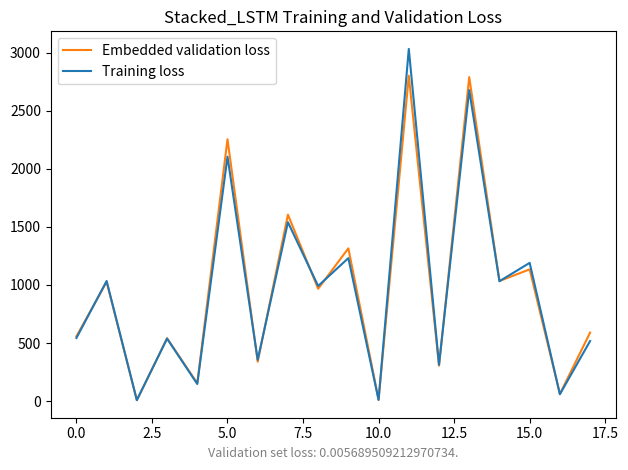

What is the maximum value shown in the chart?

3032